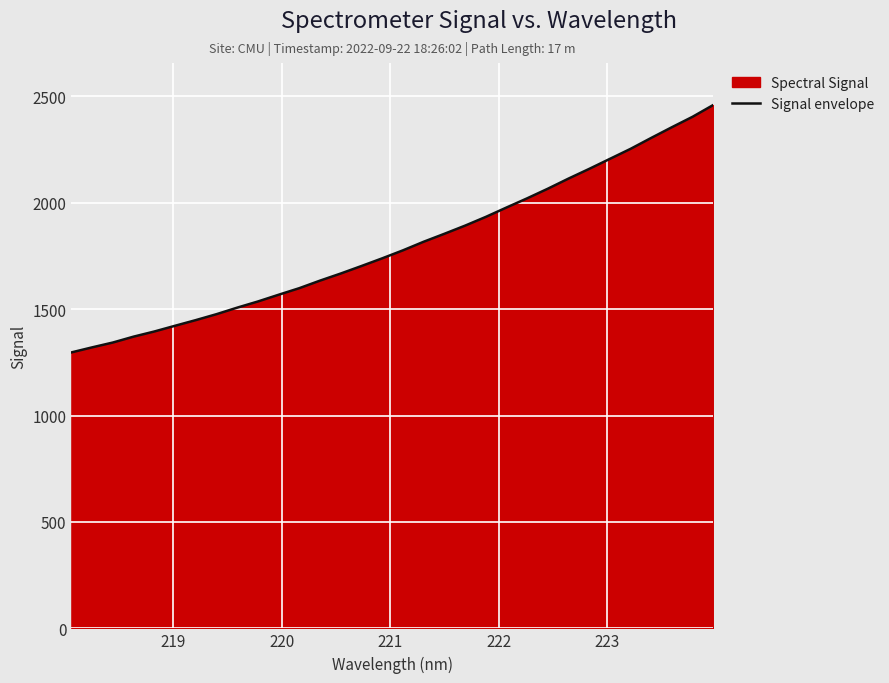

What is the maximum value shown in the chart?

2459.9